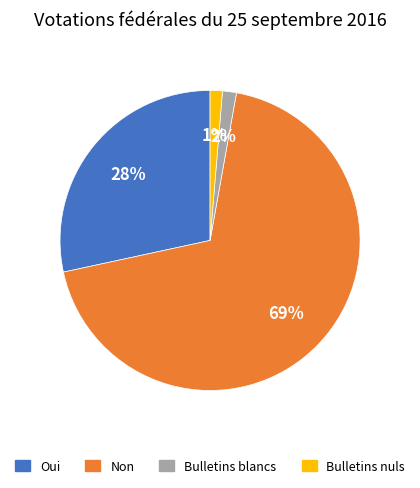

The Bulletins blancs slice represents 2% of the pie. True or false?

True